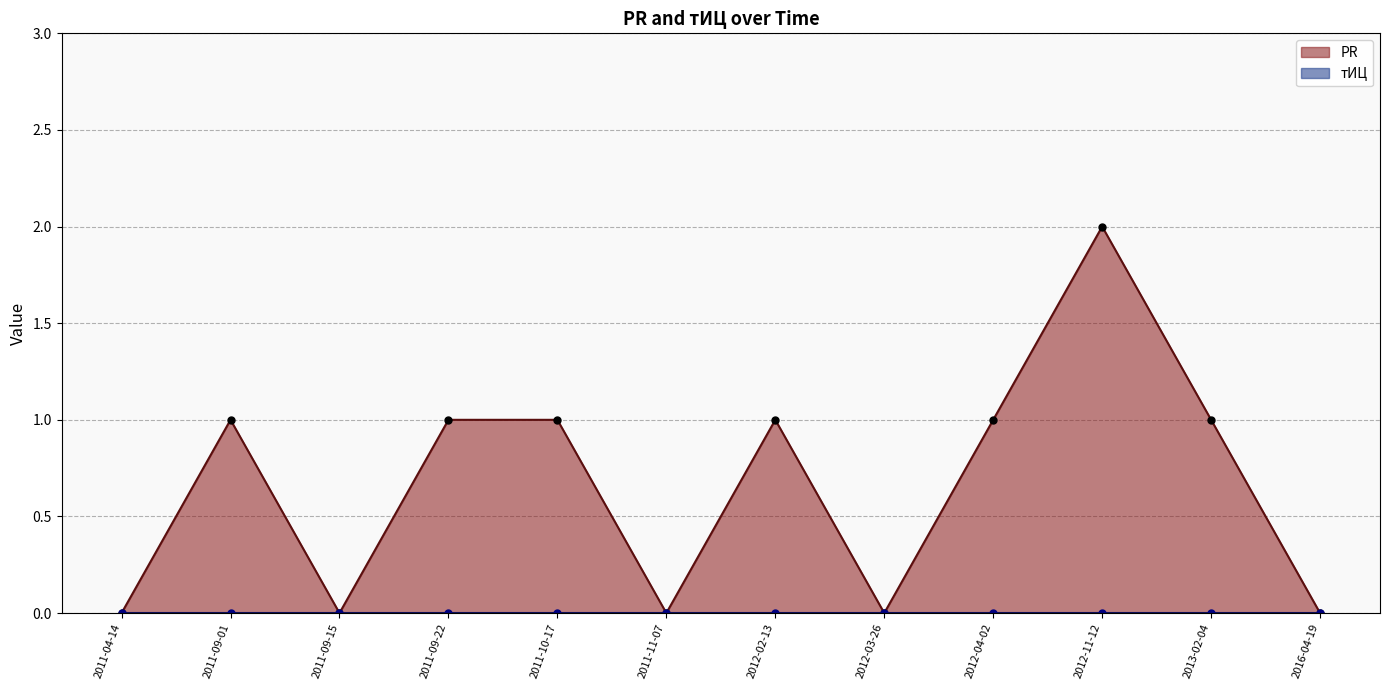

The value at 2016-04-19 is -1. True or false?

False